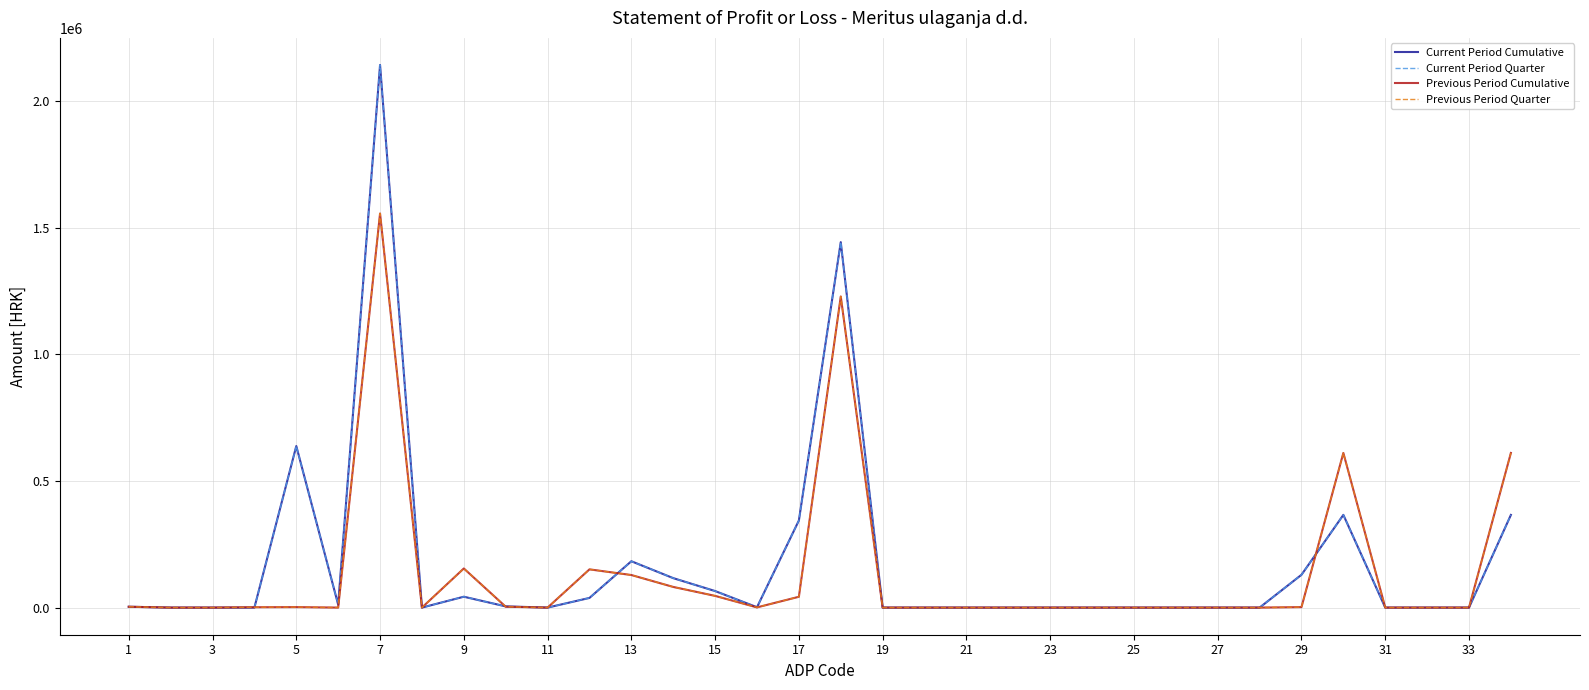

In Previous Period Cumulative, how many points are higher than both neighbors (excluding endpoints)?

6